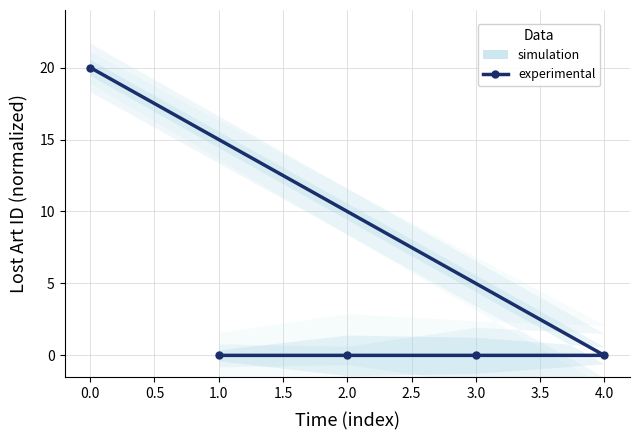

Does the chart have visible grid lines?

Yes